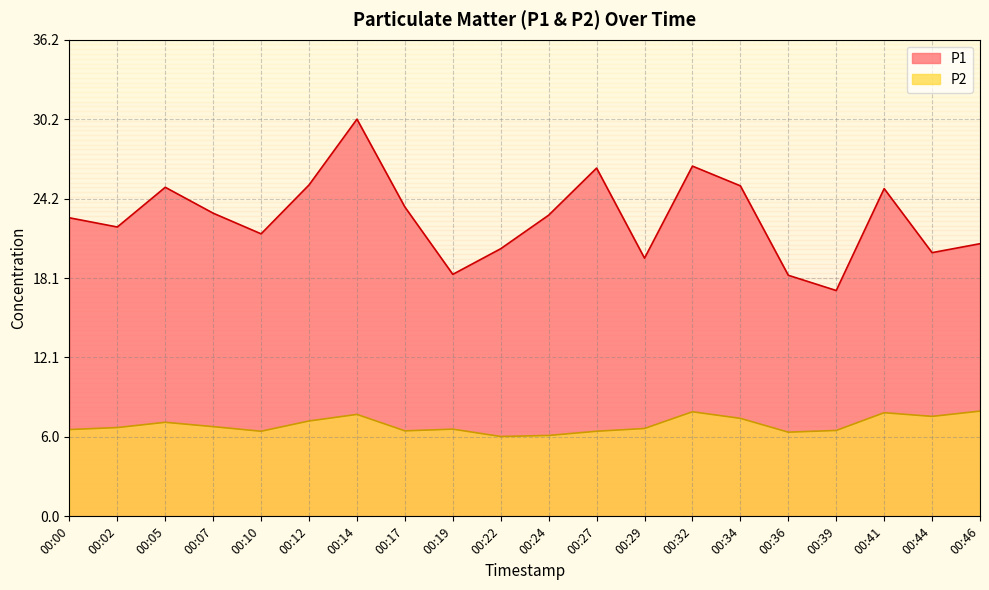

Does the chart have visible grid lines?

Yes